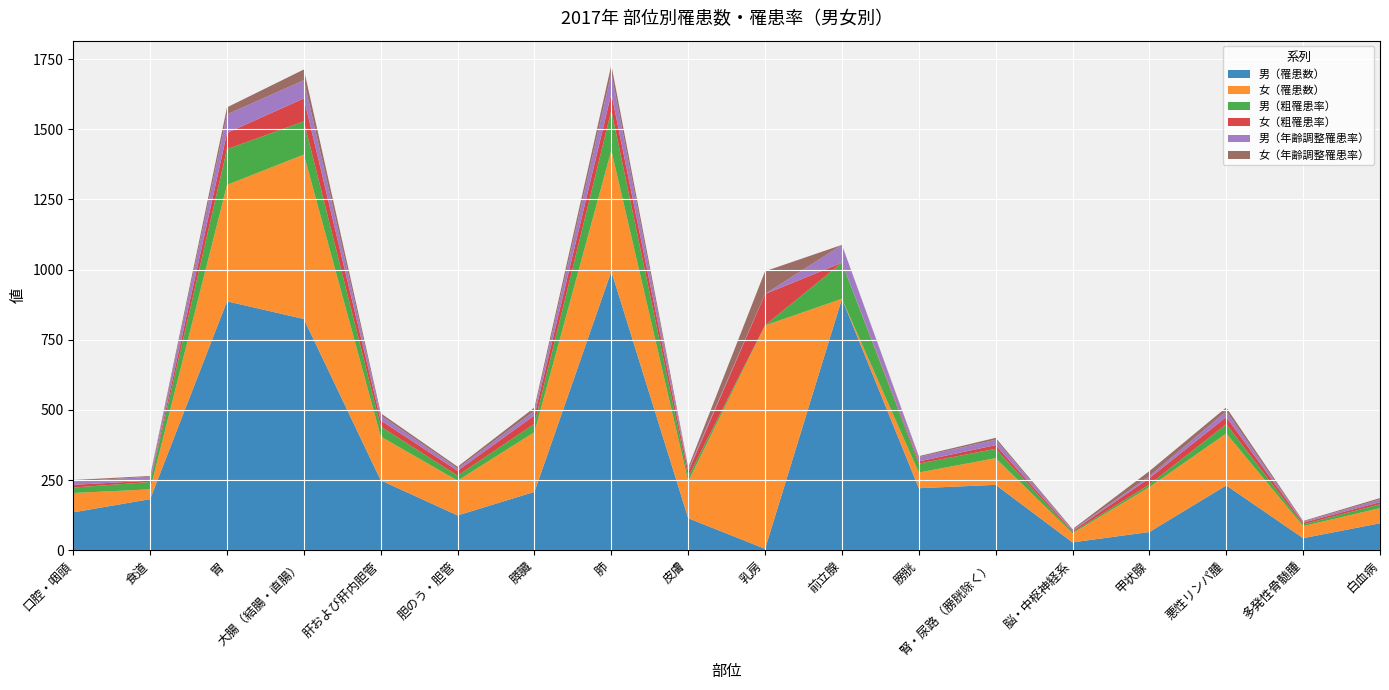

Reading left to right, extract all data points from this chart.

男（罹患数）: 口腔・咽頭=135.0	食道=182.0	胃=887.0	大腸（結腸・直腸）=824.0	肝および肝内胆管=249.0	胆のう・胆管=124.0	膵臓=208.0	肺=994.0	皮膚=114.0	乳房=5.0	前立腺=896.0	膀胱=221.0	腎・尿路（膀胱除く）=233.0	脳・中枢神経系=28.0	甲状腺=65.0	悪性リンパ腫=231.0	多発性骨髄腫=43.0	白血病=96.0
女（罹患数）: 口腔・咽頭=69.0	食道=35.0	胃=415.0	大腸（結腸・直腸）=586.0	肝および肝内胆管=156.0	胆のう・胆管=124.0	膵臓=213.0	肺=431.0	皮膚=131.0	乳房=796.0	前立腺=0.0	膀胱=56.0	腎・尿路（膀胱除く）=95.0	脳・中枢神経系=32.0	甲状腺=160.0	悪性リンパ腫=185.0	多発性骨髄腫=43.0	白血病=54.0
男（粗罹患率）: 口腔・咽頭=19.4	食道=26.1	胃=127.3	大腸（結腸・直腸）=118.2	肝および肝内胆管=35.7	胆のう・胆管=17.8	膵臓=29.8	肺=142.6	皮膚=16.4	乳房=0.7	前立腺=128.6	膀胱=31.7	腎・尿路（膀胱除く）=33.4	脳・中枢神経系=4.0	甲状腺=9.3	悪性リンパ腫=33.1	多発性骨髄腫=6.2	白血病=13.8
女（粗罹患率）: 口腔・咽頭=9.6	食道=4.9	胃=58.0	大腸（結腸・直腸）=81.8	肝および肝内胆管=21.8	胆のう・胆管=17.3	膵臓=29.8	肺=60.2	皮膚=18.3	乳房=111.2	前立腺=0.0	膀胱=7.8	腎・尿路（膀胱除く）=13.3	脳・中枢神経系=4.5	甲状腺=22.4	悪性リンパ腫=25.8	多発性骨髄腫=6.0	白血病=7.5
男（年齢調整罹患率）: 口腔・咽頭=12.1	食道=14.0	胃=66.1	大腸（結腸・直腸）=64.6	肝および肝内胆管=17.9	胆のう・胆管=8.5	膵臓=16.0	肺=73.1	皮膚=8.0	乳房=0.4	前立腺=63.6	膀胱=15.3	腎・尿路（膀胱除く）=19.1	脳・中枢神経系=3.4	甲状腺=7.3	悪性リンパ腫=20.2	多発性骨髄腫=3.3	白血病=9.7
女（年齢調整罹患率）: 口腔・咽頭=5.3	食道=2.5	胃=24.9	大腸（結腸・直腸）=38.5	肝および肝内胆管=7.7	胆のう・胆管=6.1	膵臓=11.9	肺=28.4	皮膚=7.2	乳房=81.0	前立腺=0.0	膀胱=3.3	腎・尿路（膀胱除く）=6.7	脳・中枢神経系=3.3	甲状腺=18.0	悪性リンパ腫=13.6	多発性骨髄腫=2.7	白血病=4.8